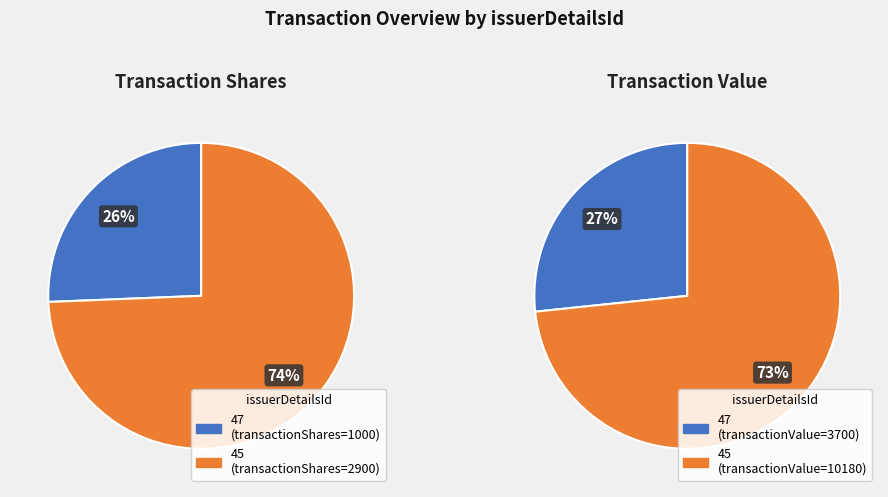

What is the smallest slice in the pie chart?

47